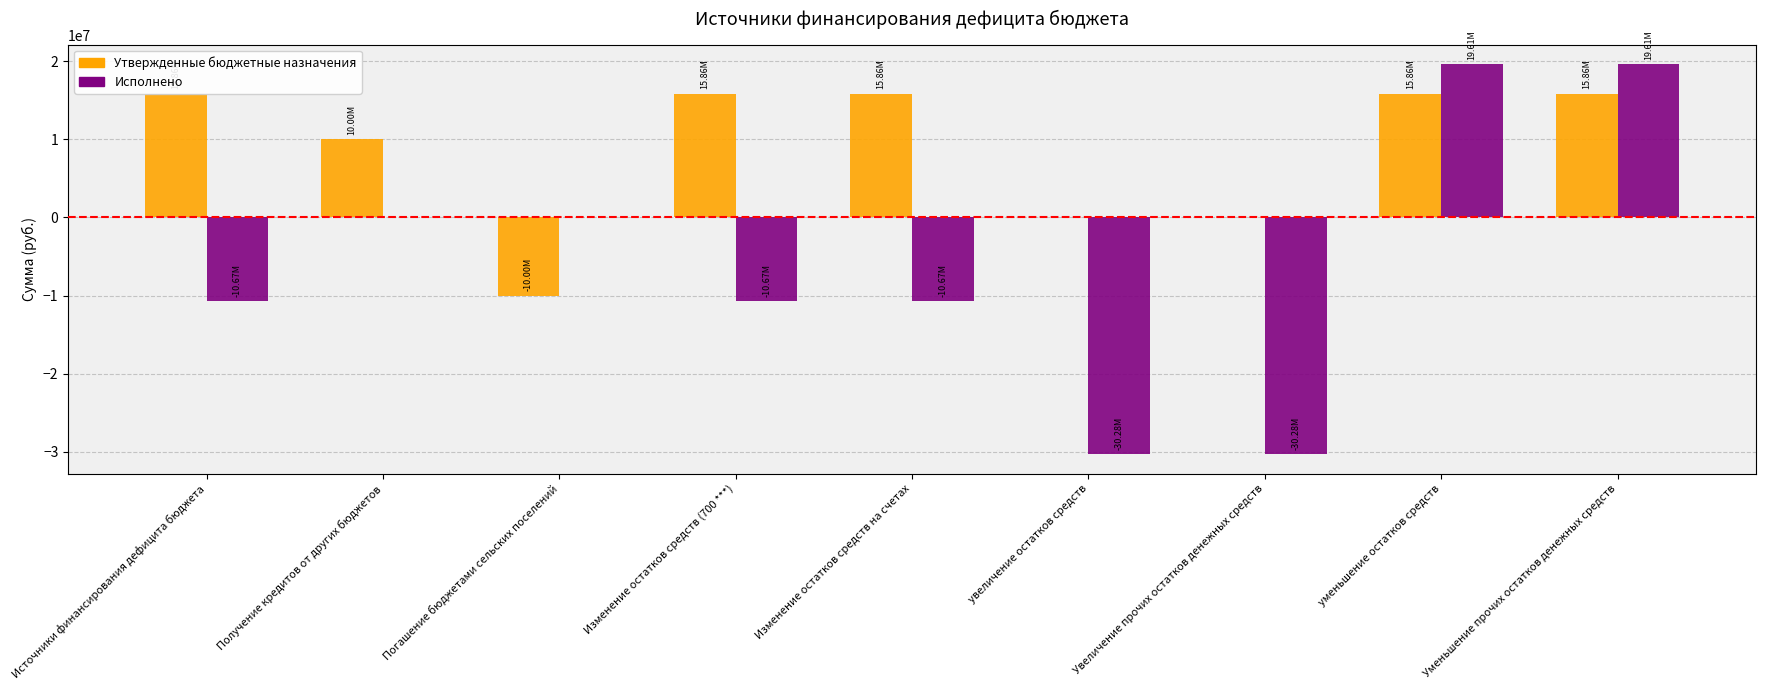

Is it true that Исполнено equals -10671439.6 at Изменение остатков средств на счетах?

True